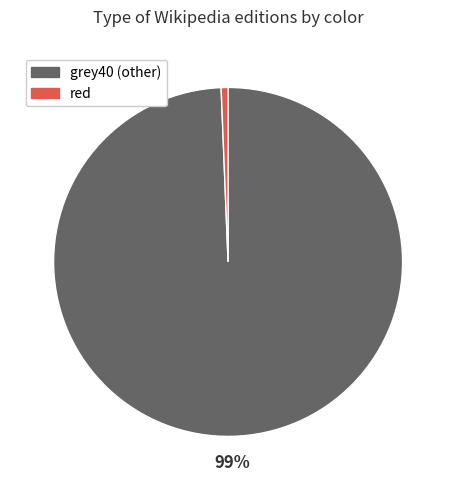

Is it true that grey40 is 85% of the pie?

False